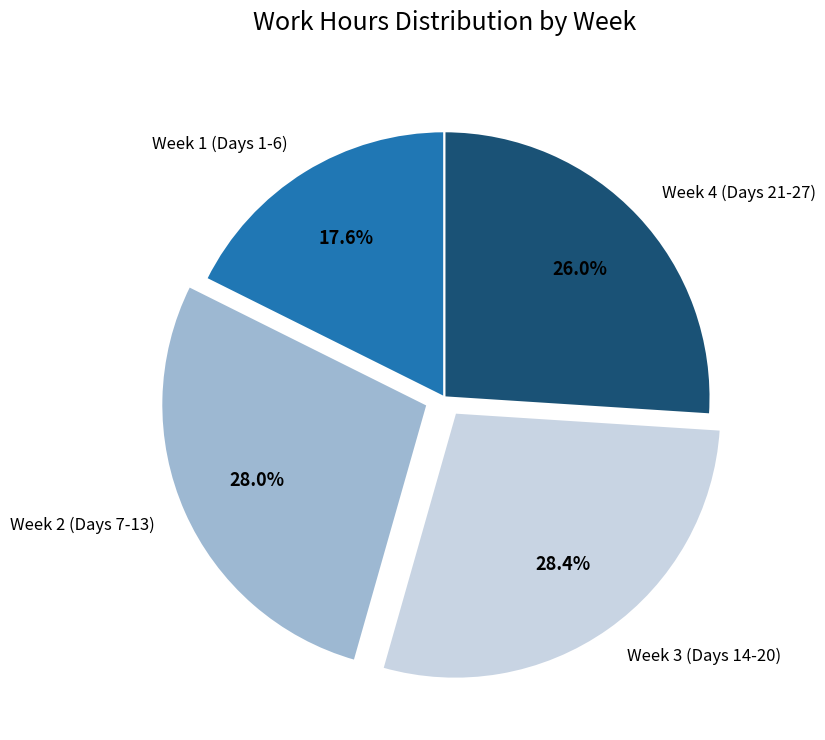

Is Week 3 (Days 14-20) the majority of the pie?

No